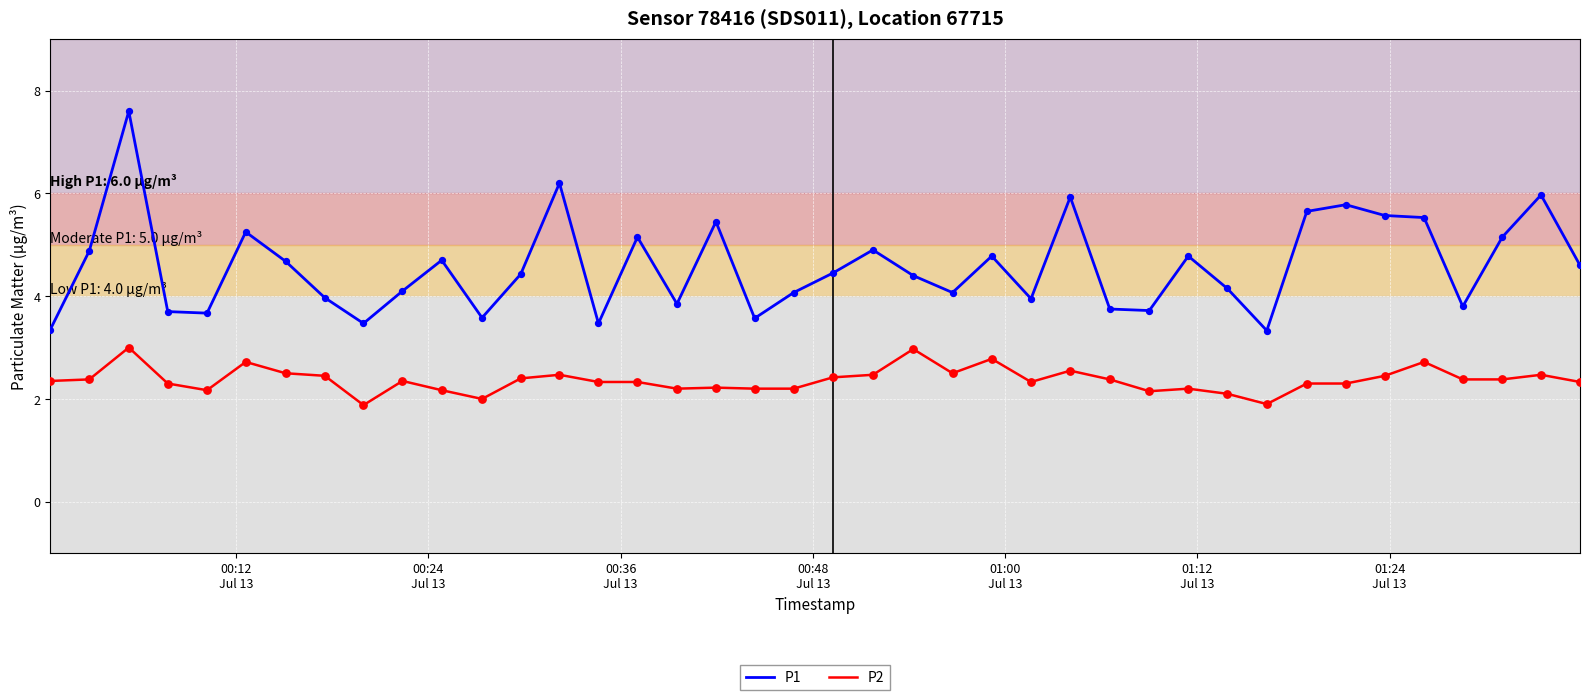

Which series has the largest total across all categories?

P1